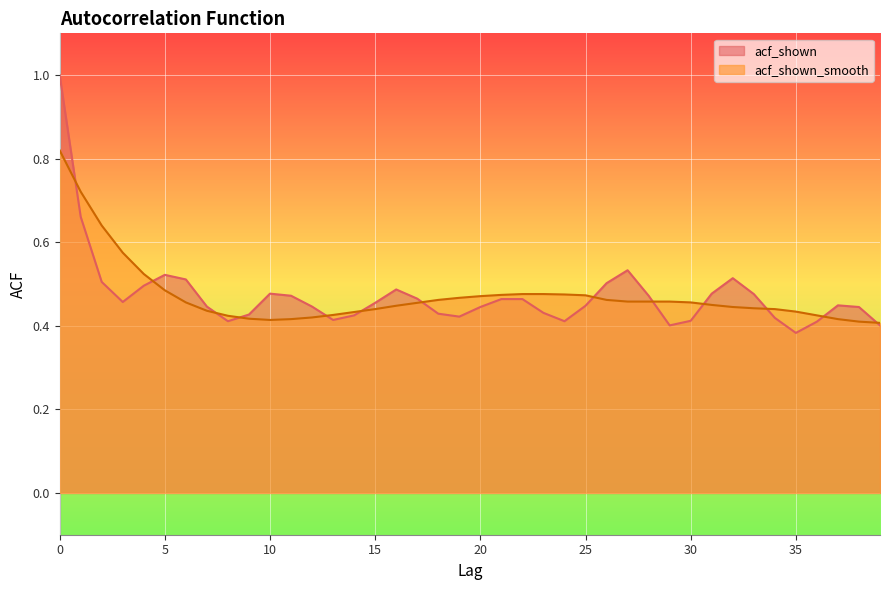

True or false: acf_shown_smooth has a value of 0.8 at 4.

False